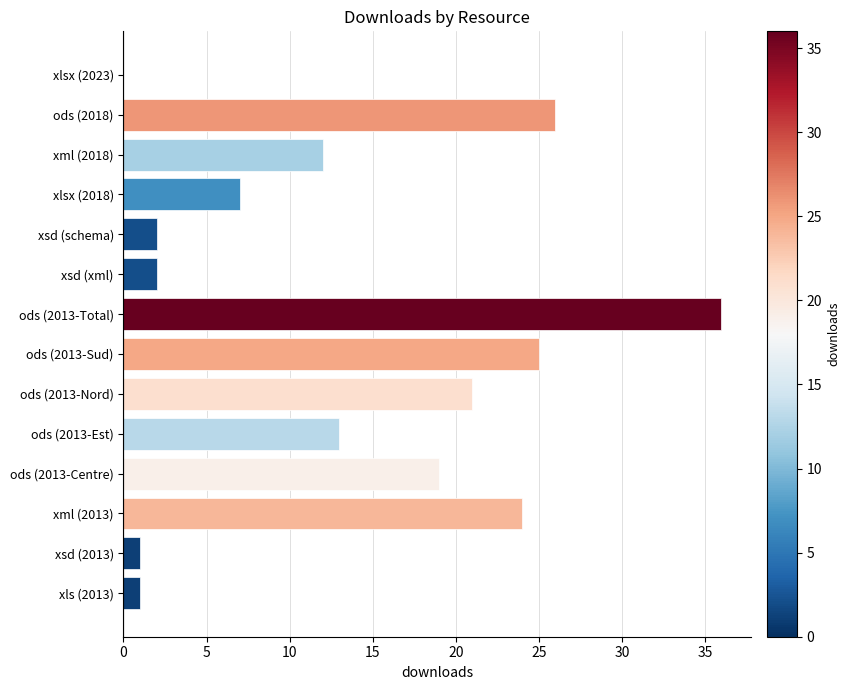

What is the sum of the values at ods (2013-Nord) and ods (2013-Sud)?

46